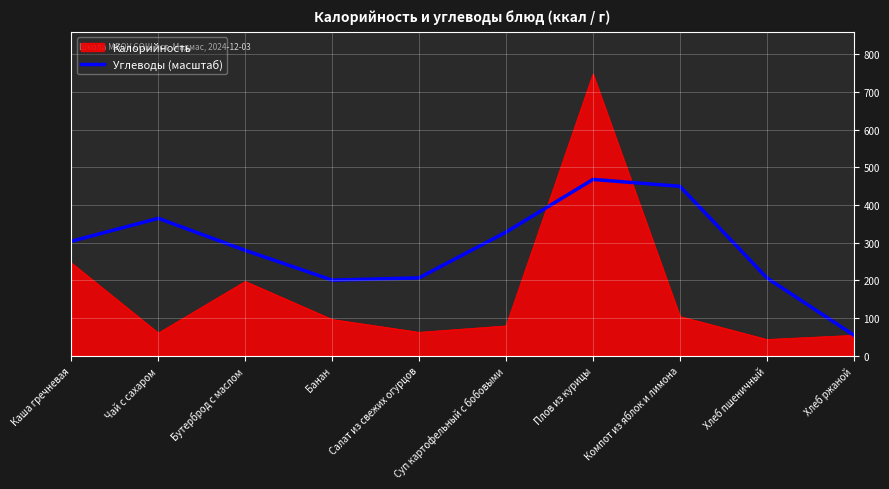

At which category does the chart reach its peak across all series?

Плов из курицы